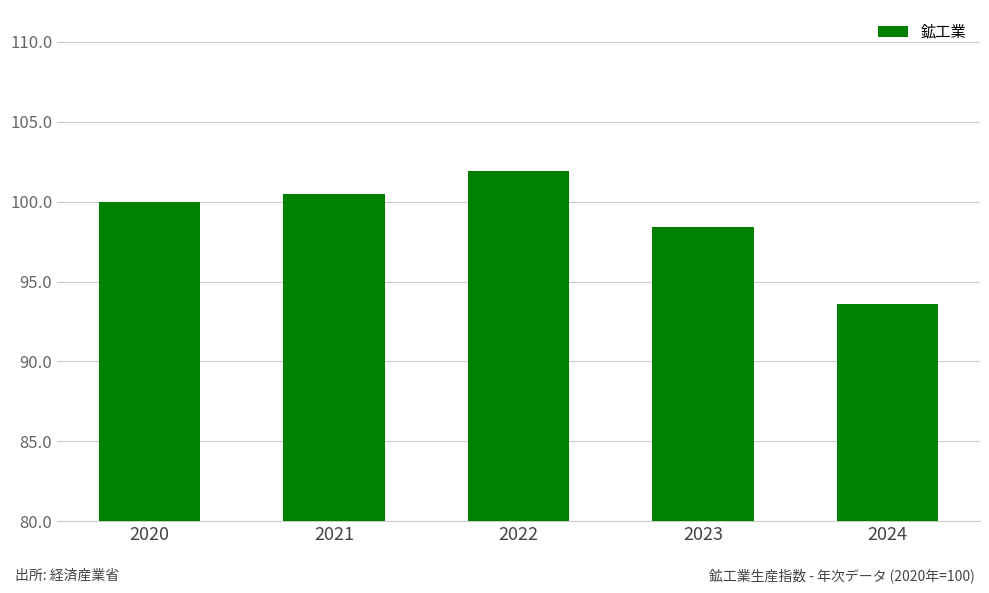

Rank the categories by value from highest to lowest.

2022, 2021, 2020, 2023, 2024